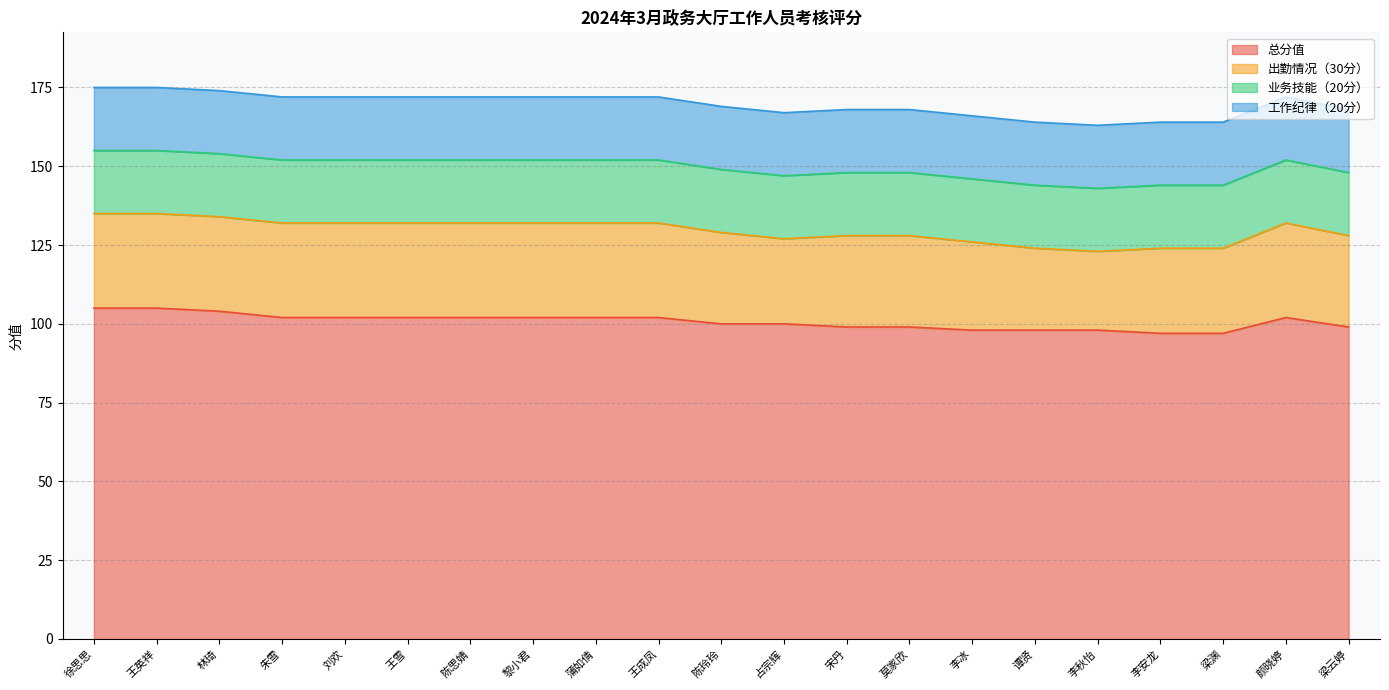

What position from the left is 谭贤?

16